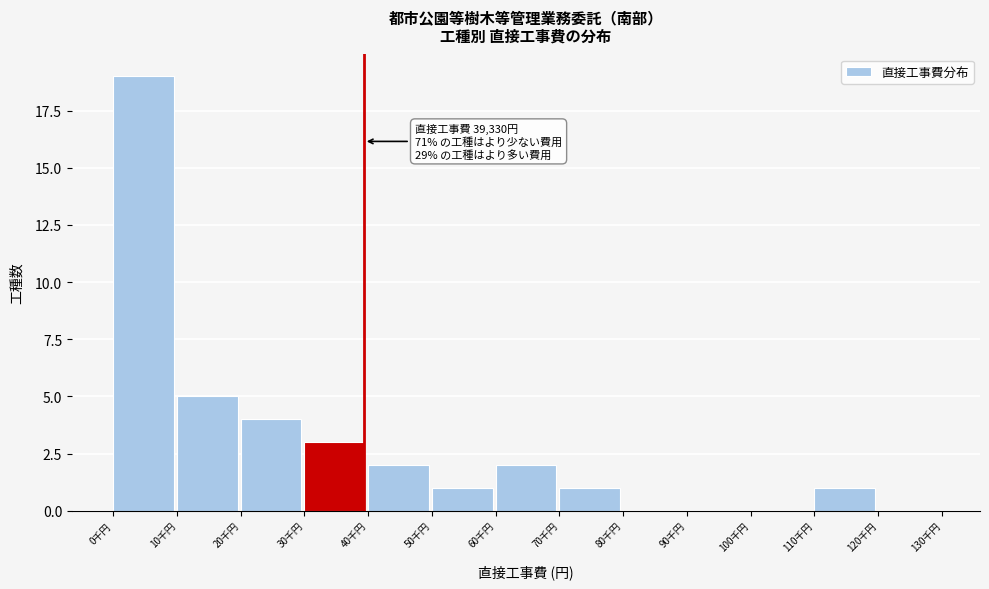

Reading right to left, list all the values displayed in this chart.

120千円=0	110千円=1	100千円=0	90千円=0	80千円=0	70千円=1	60千円=2	50千円=1	40千円=2	30千円=3	20千円=4	10千円=5	0千円=19